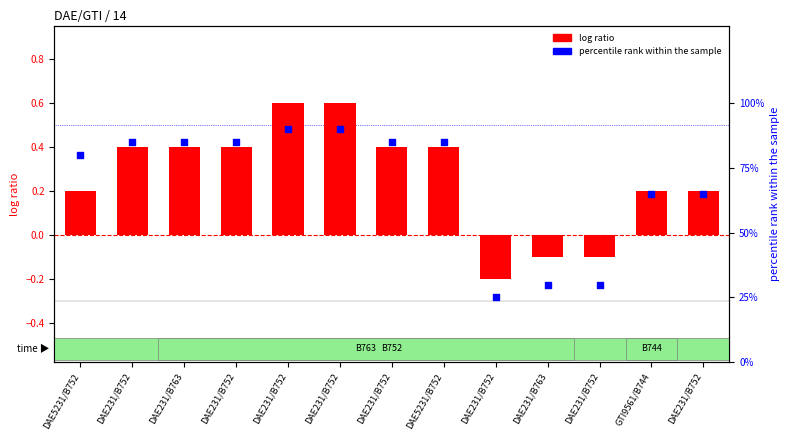

At which category is the sum across all series the highest?

DAE231/B752